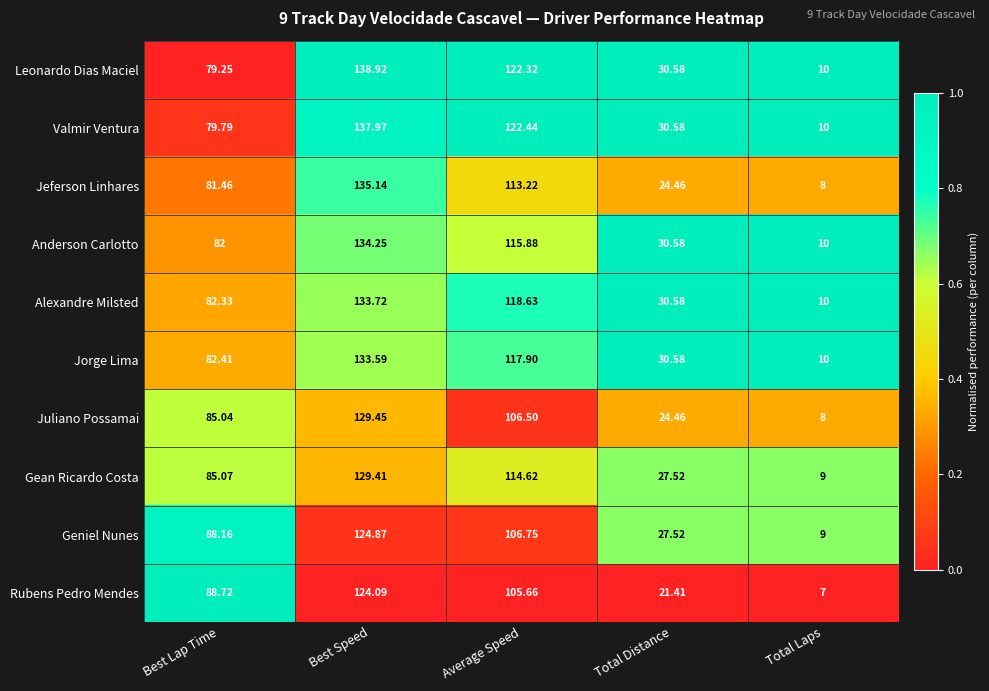

Which series has the widest spread of values?

Leonardo Dias Maciel